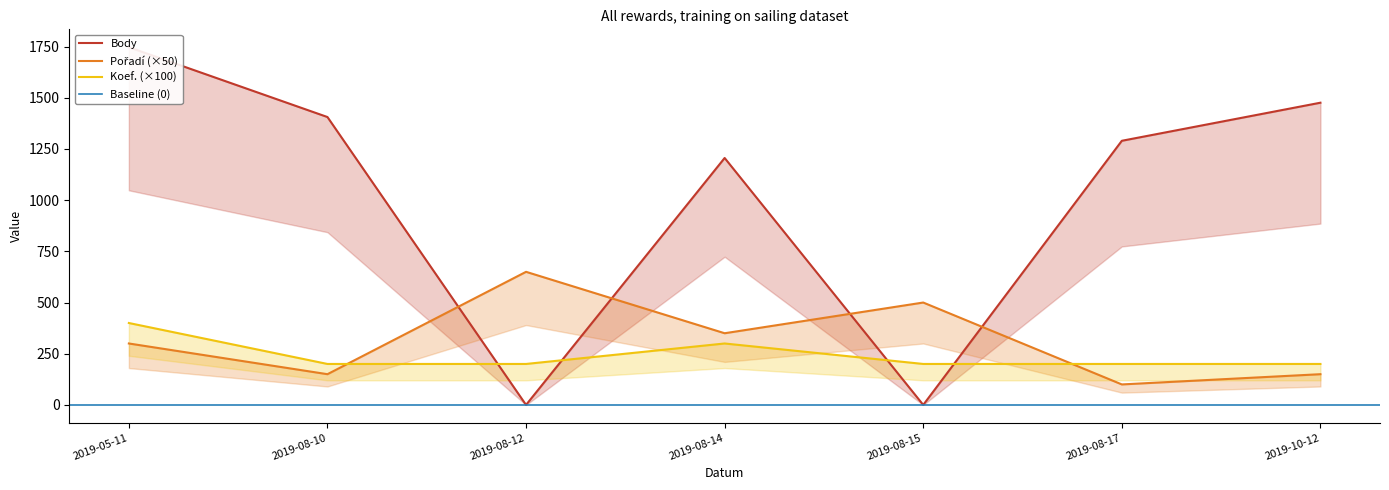

True or false: Body and Koef. cross at least once.

True